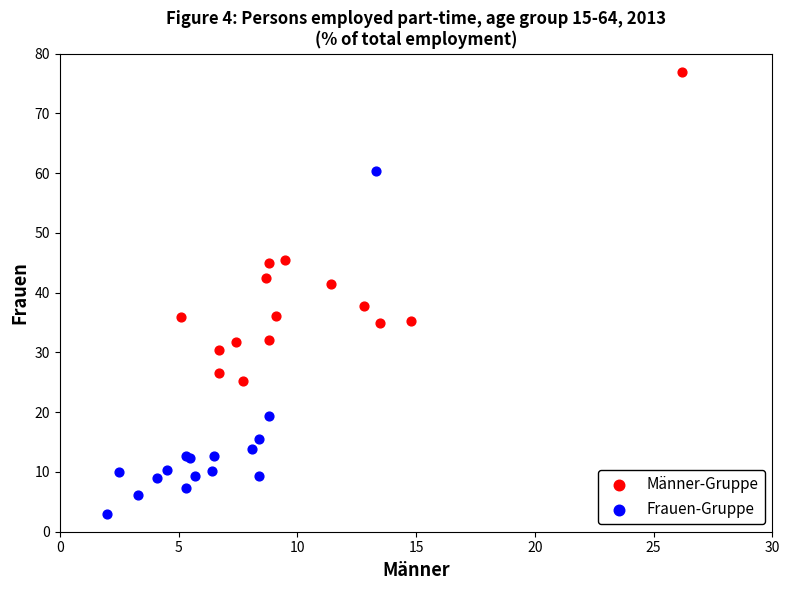

Which series contains the highest Y value?

Männer-Gruppe